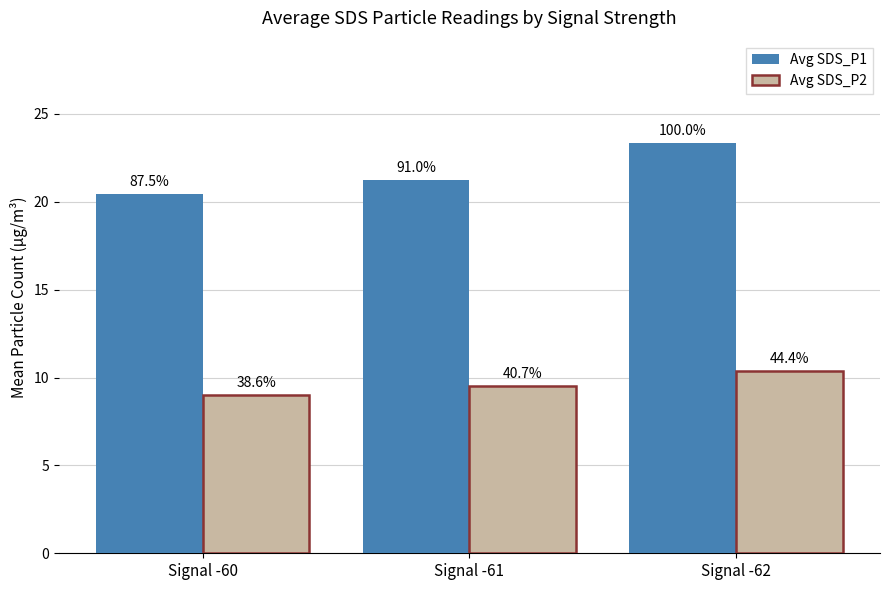

Does the chart contain any negative values?

No